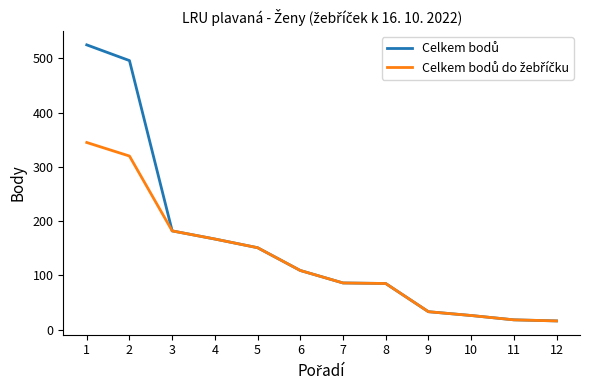

At how many categories does at least one series exceed 299?

2